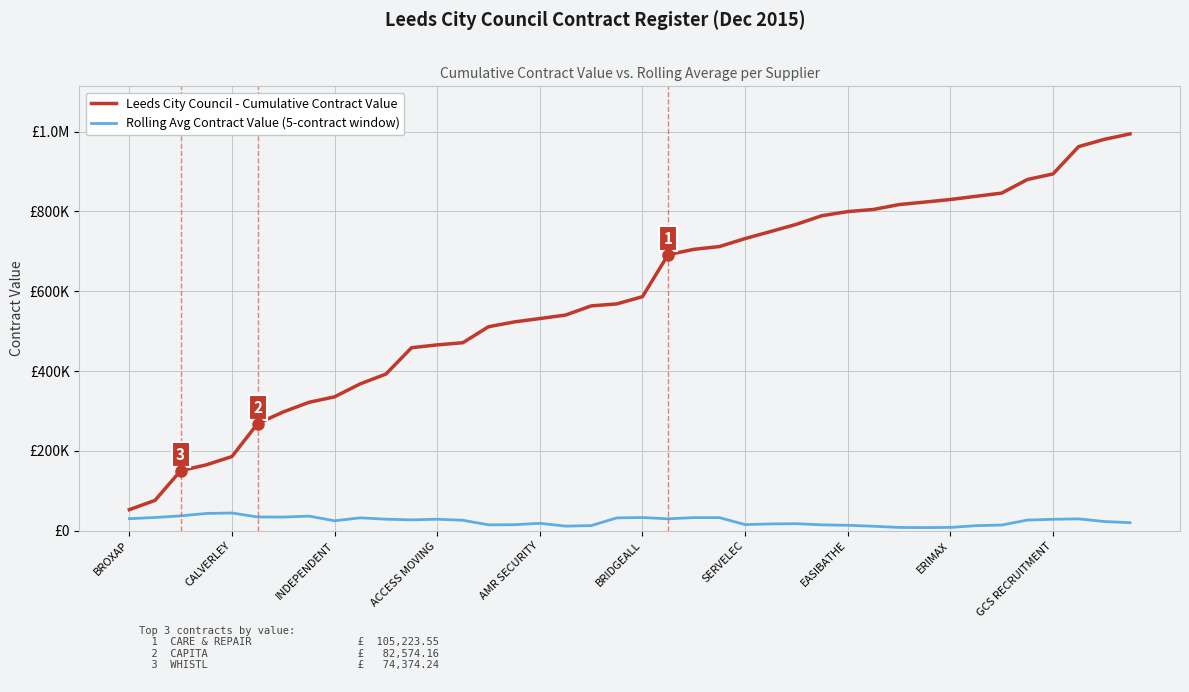

What is the value of the Leeds City Council - Cumulative Contract Value point at the 33rd from the left?

829649.0